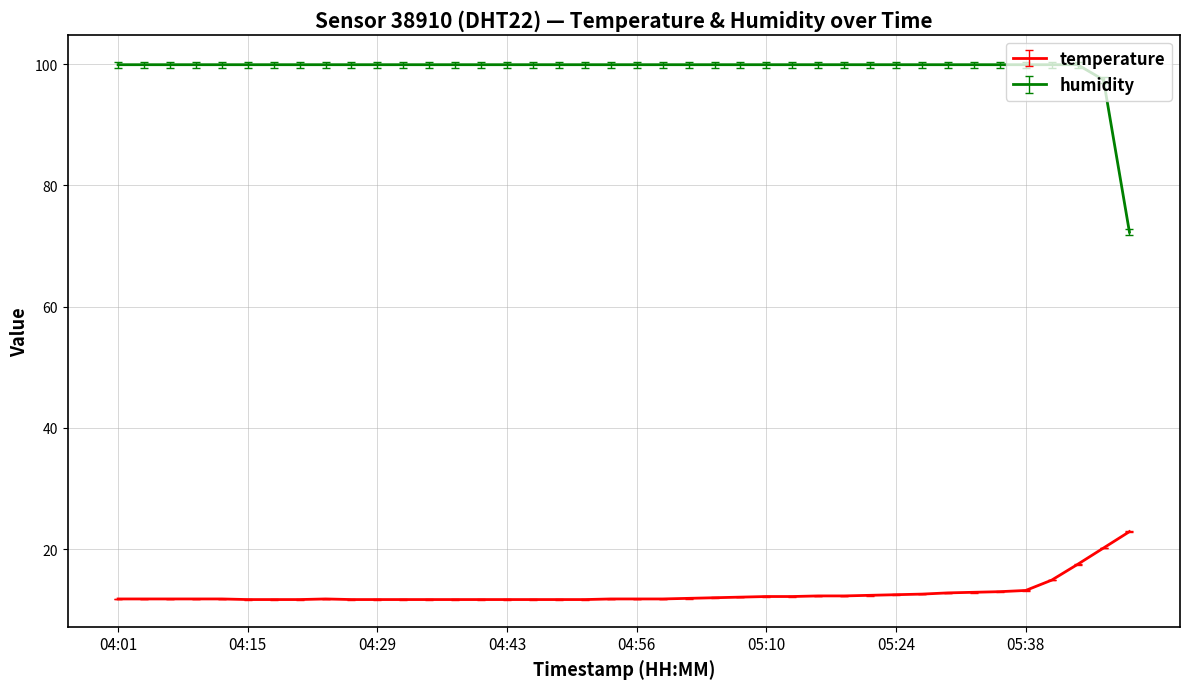

True or false: humidity and temperature intersect in this chart.

False